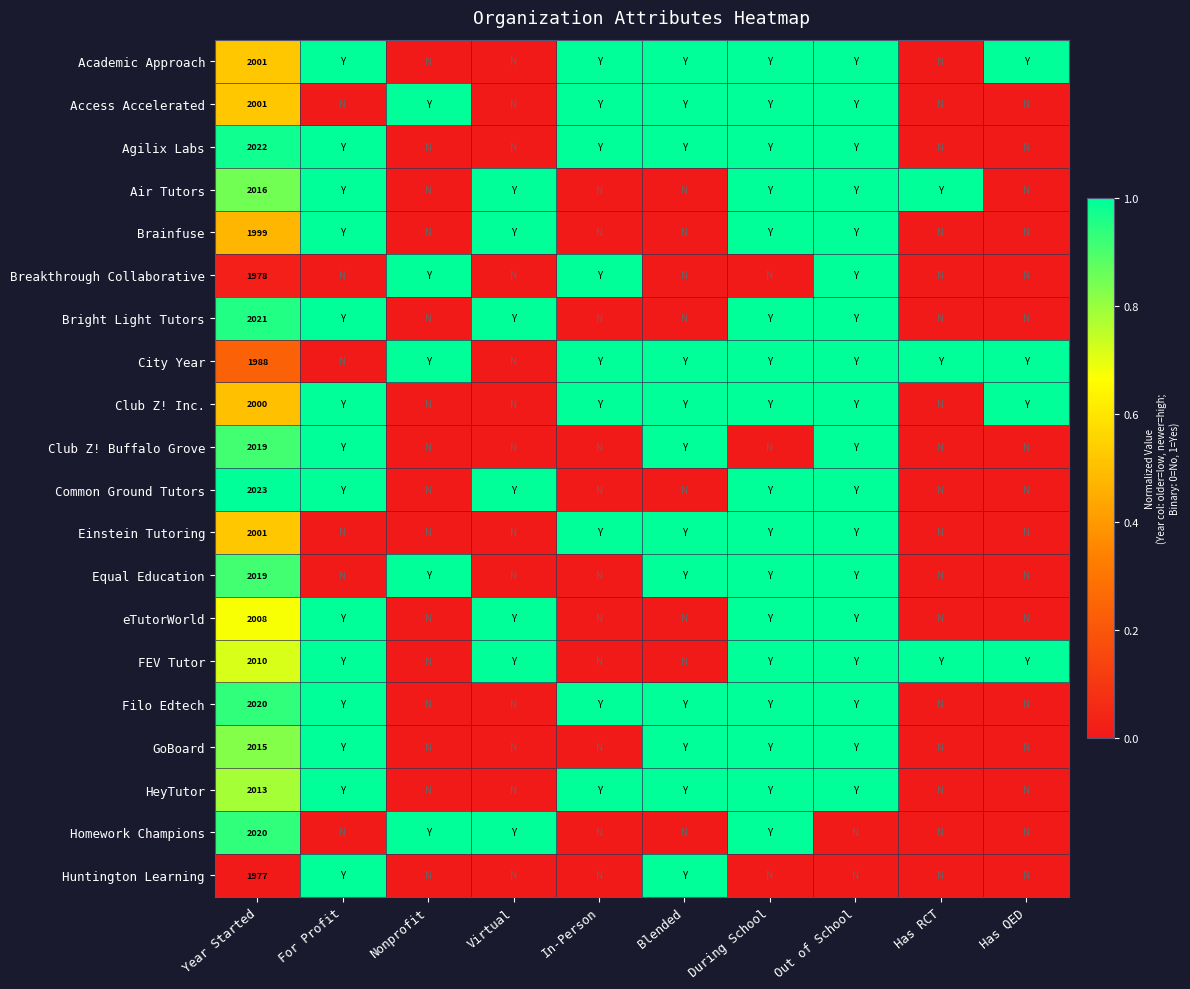

At which category does the chart reach its peak across all series?

For Profit